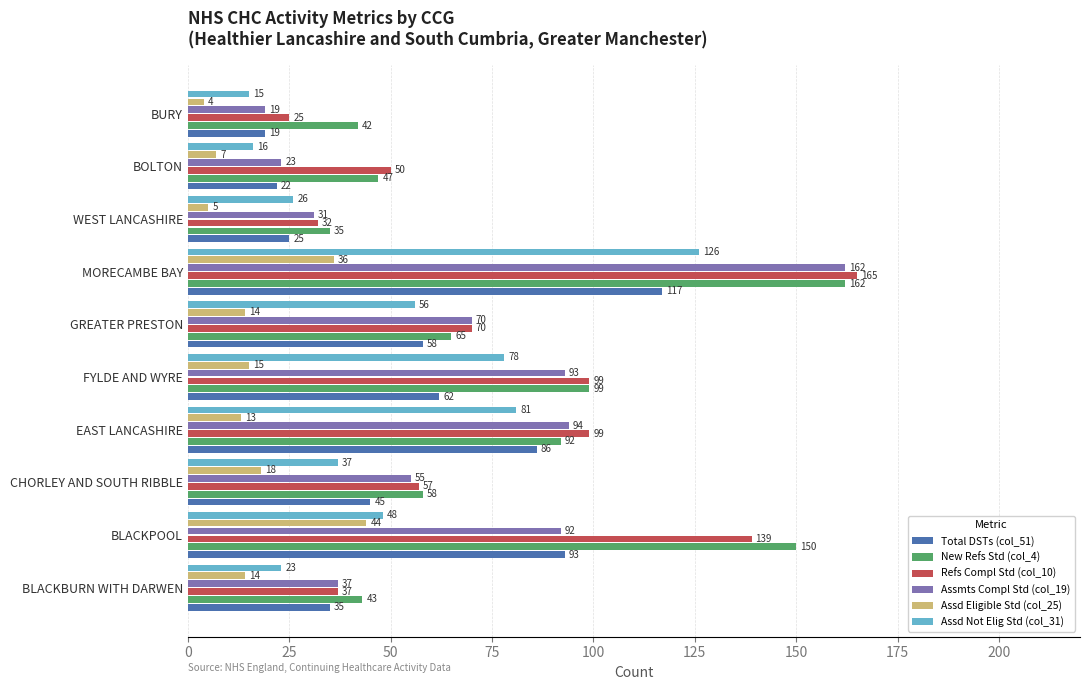

Where is Assd Not Elig Std (col_31) nearest to the value 70?

FYLDE AND WYRE